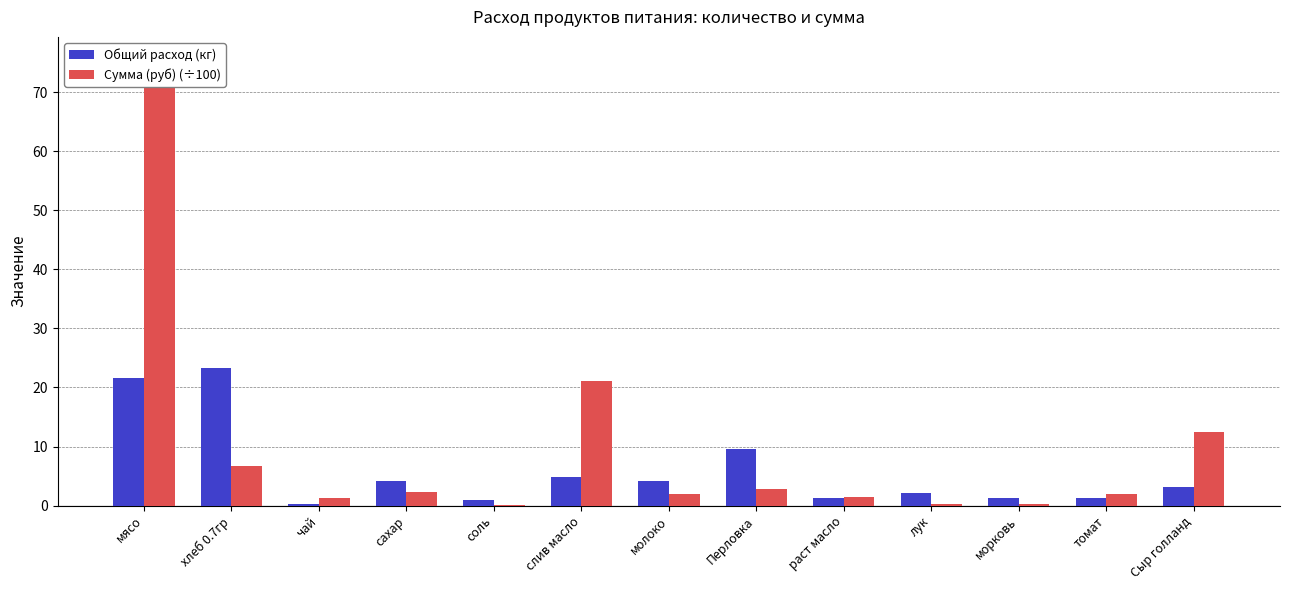

What is the difference between the Общий расход (кг) values at молоко and чай?

3.8